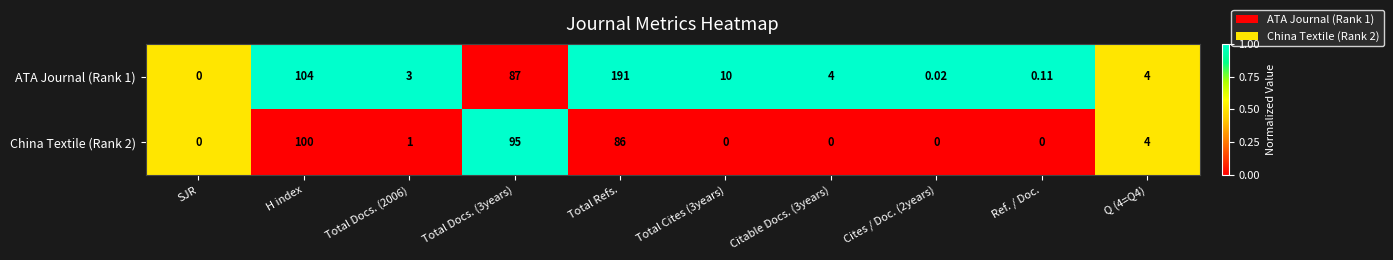

What is the total value across all series at Q (4=Q4)?

8.0